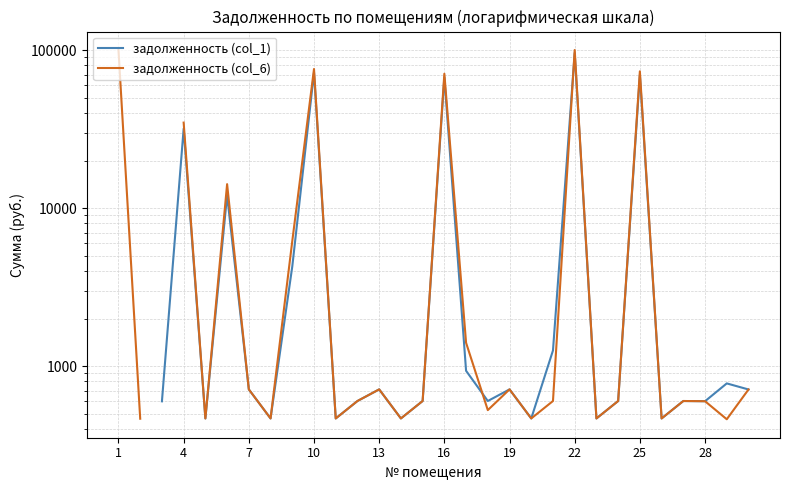

Where is задолженность (col_1) nearest to the value 48268?

4